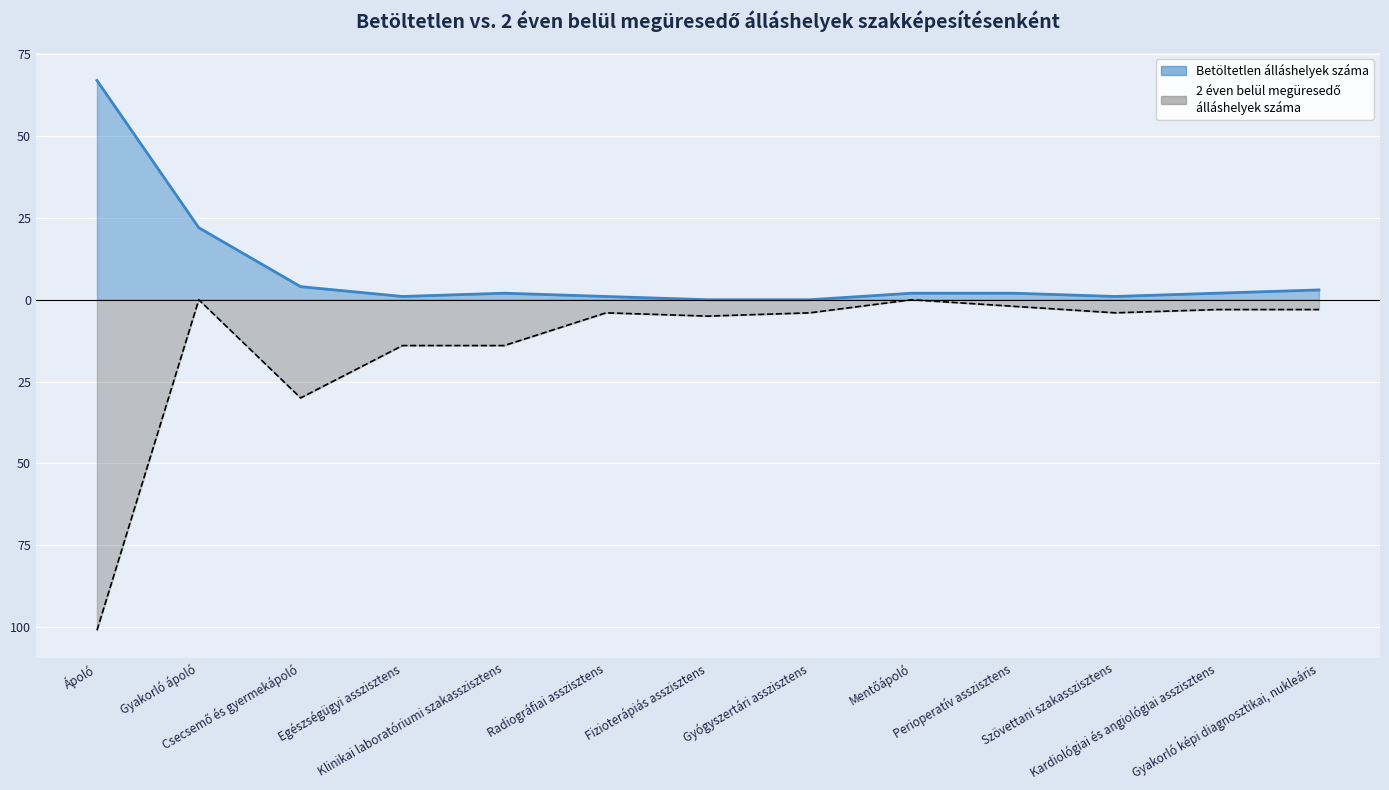

List the series in order of their overall mean, lowest first.

2 éven belül megüresedő álláshelyek száma, Betöltetlen álláshelyek száma